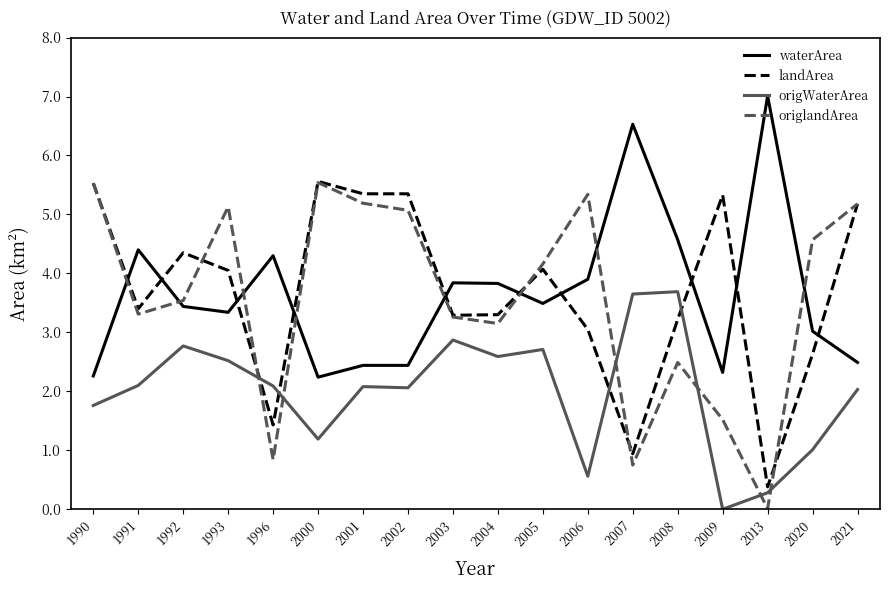

What is the sum of all origlandArea values?

64.6